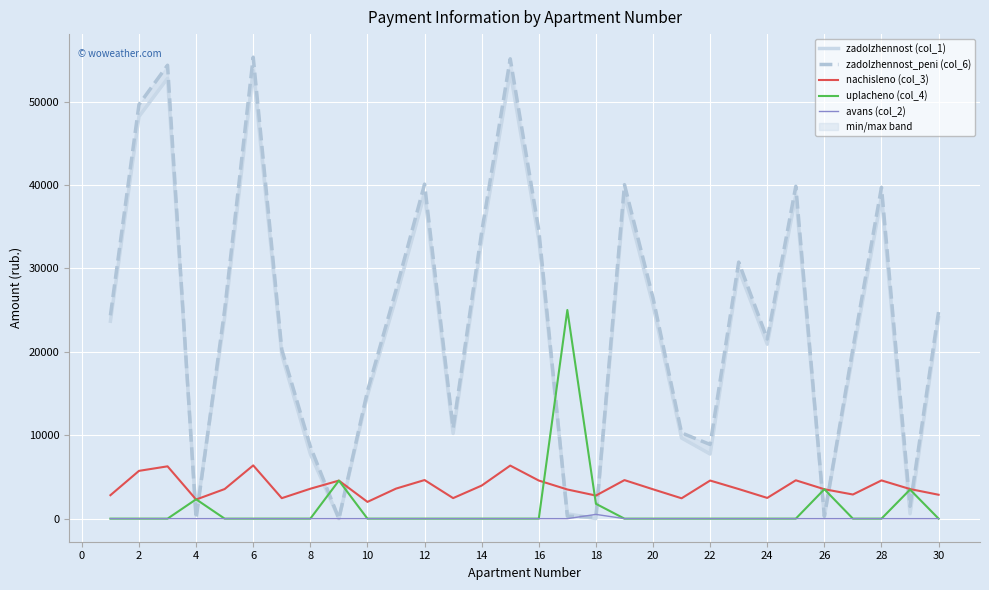

What is the highest value of the nachisleno (col_3) series?

6383.5